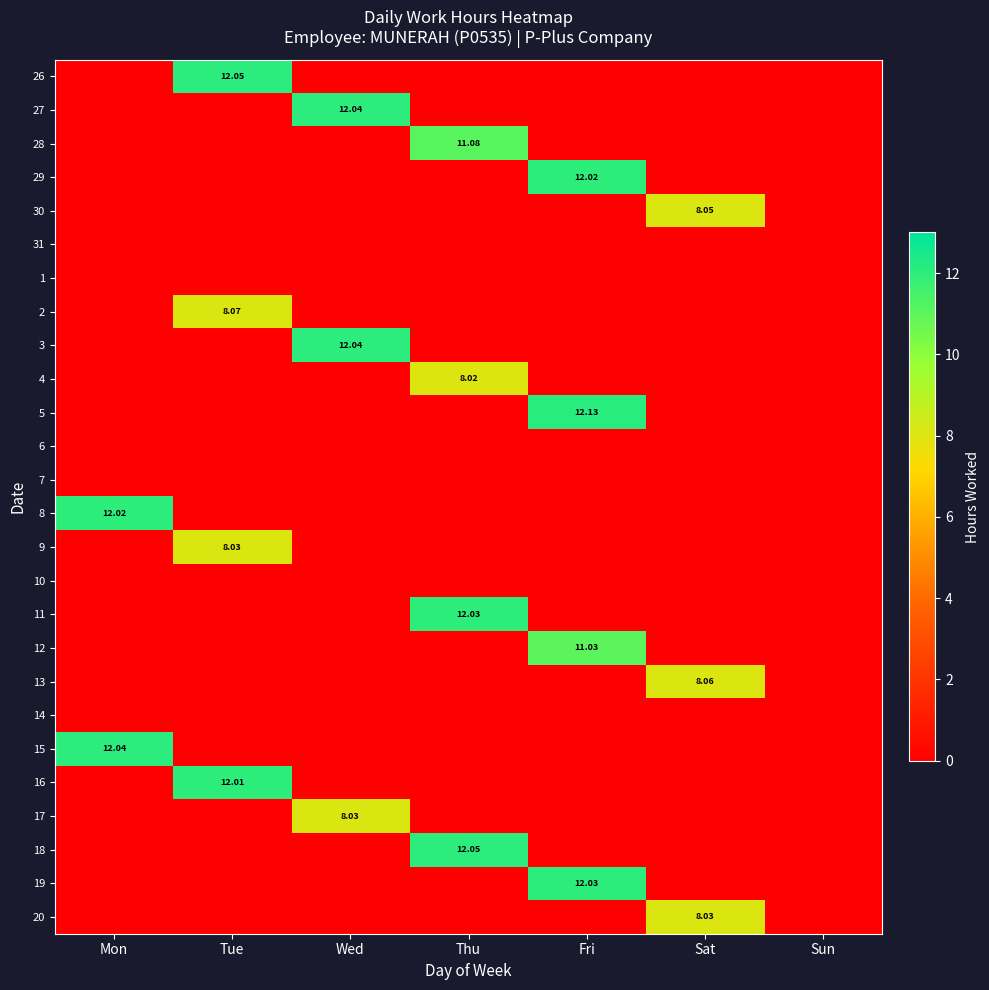

Rank the series by their maximum value, from lowest to highest.

31, 1, 6, 7, 10, 14, 4, 9, 17, 20, 30, 13, 2, 12, 28, 16, 29, 8, 11, 19, 27, 3, 15, 26, 18, 5